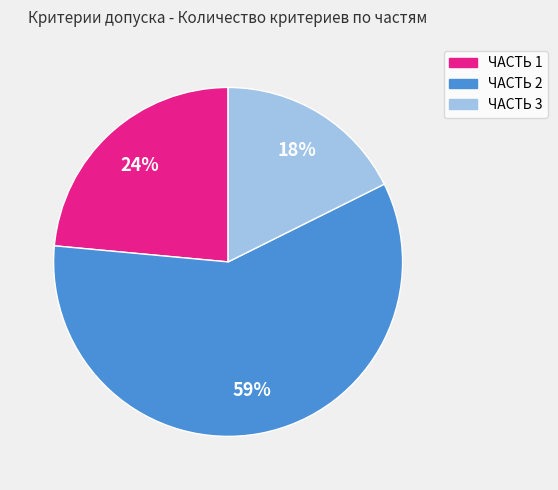

Do ЧАСТЬ 3 and ЧАСТЬ 2 together represent more than half of the pie?

Yes